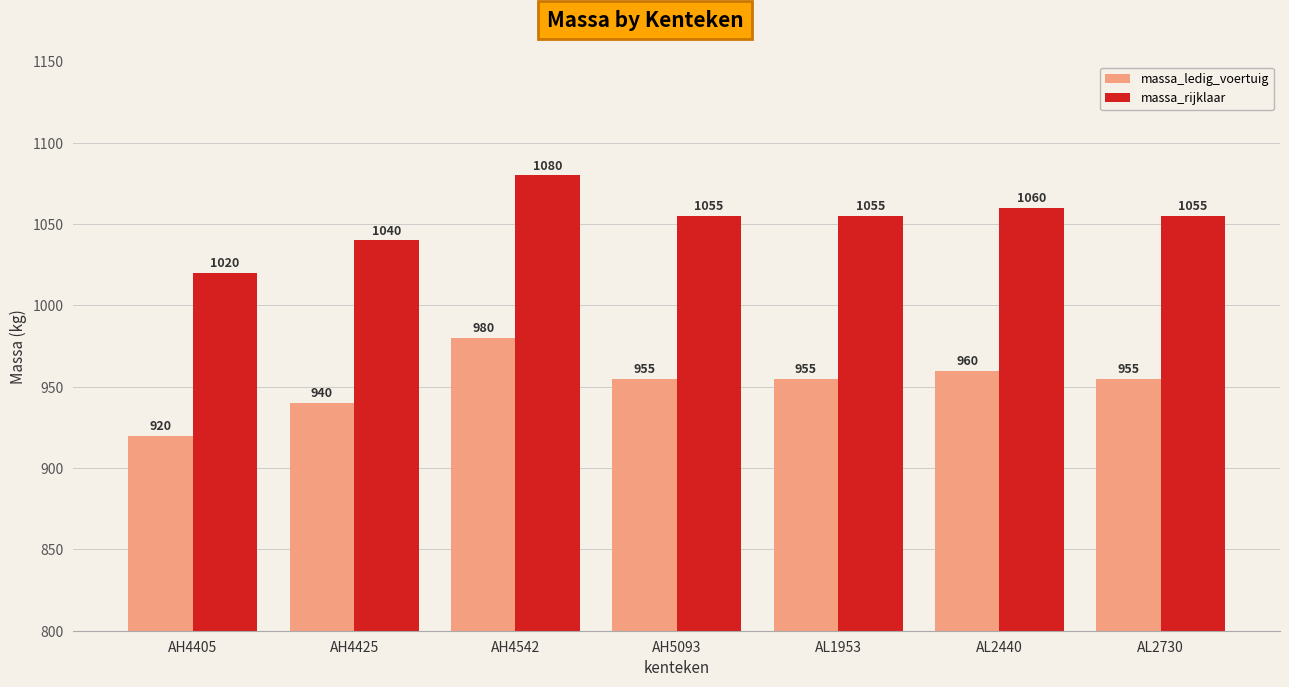

List the series in order of their peak value, lowest first.

massa_ledig_voertuig, massa_rijklaar